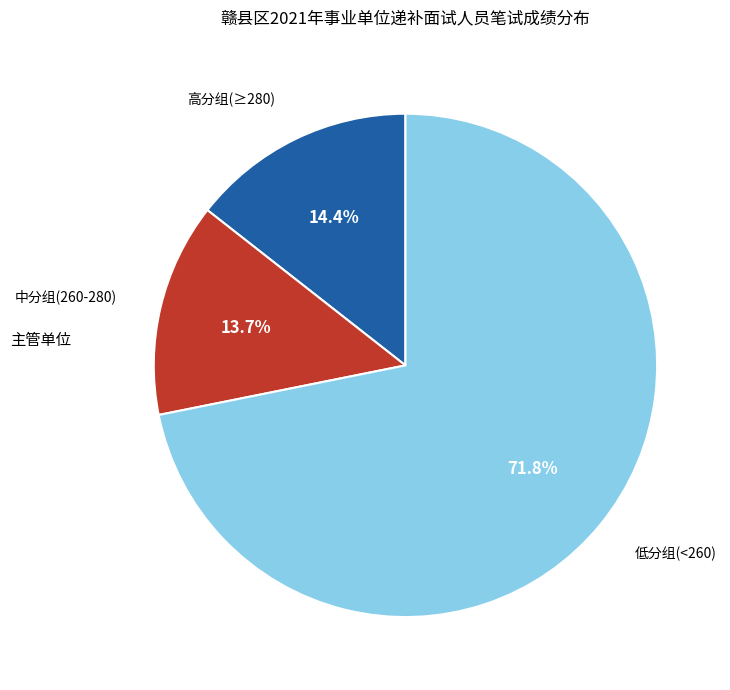

Between 中分组(260-280) and 高分组(≥280), which is larger?

高分组(≥280)